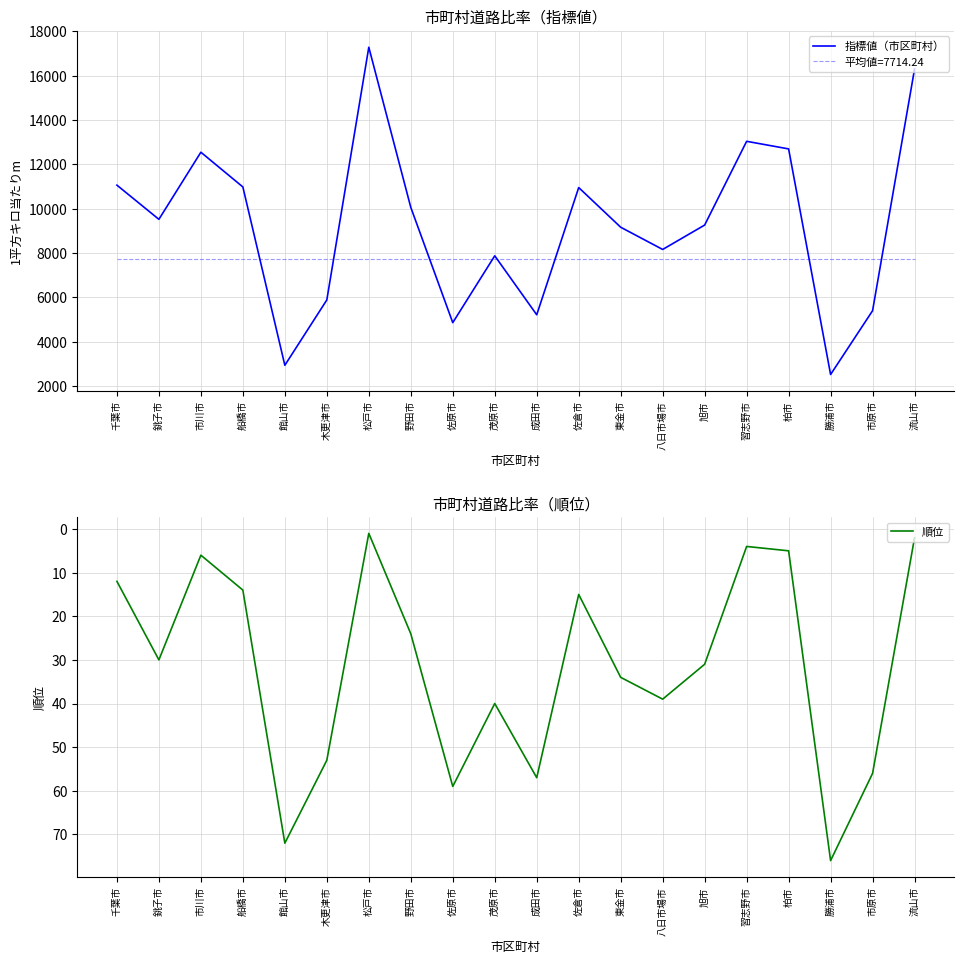

The value of 順位 at 佐原市 is 105.7. True or false?

False